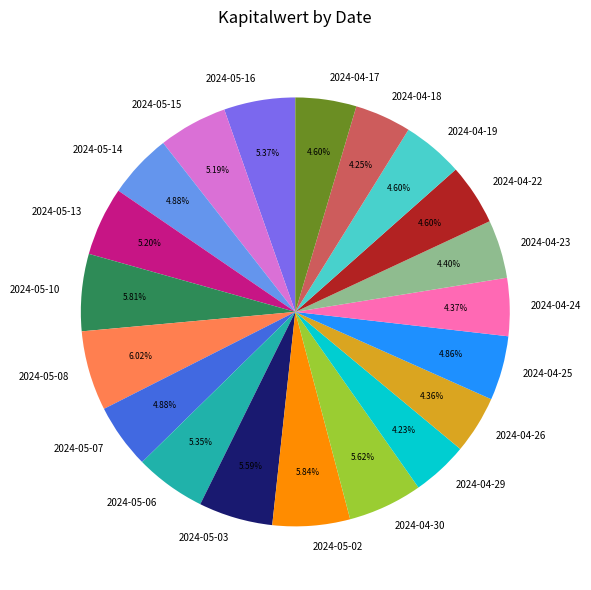

To the nearest percent, what portion does 2024-04-26 represent?

4%